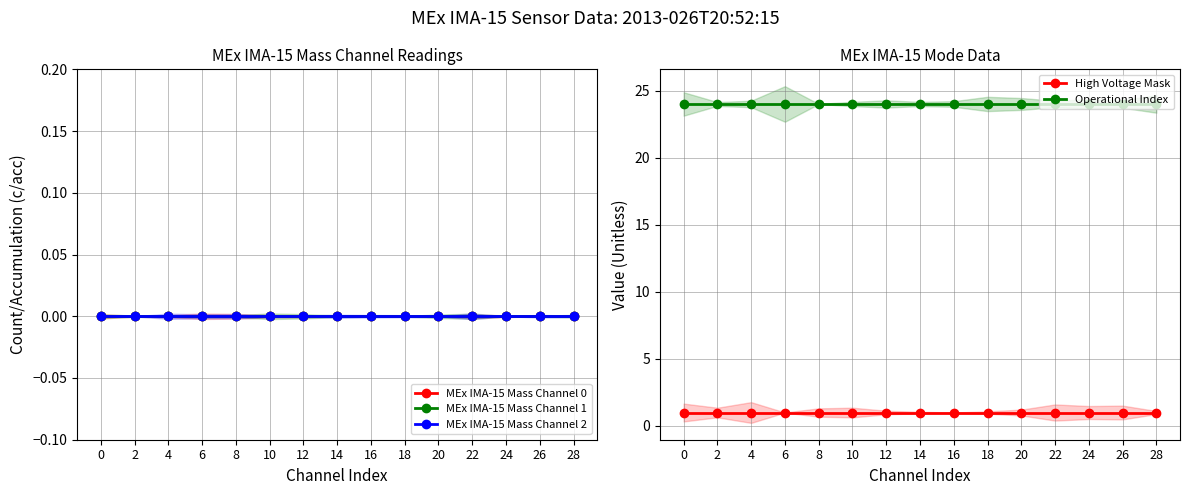

At how many categories does at least one series exceed 16?

15